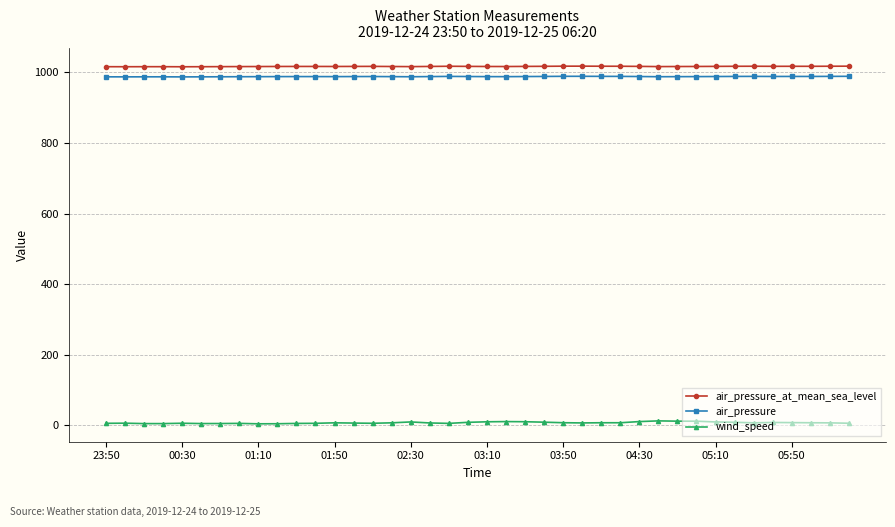

What is the value of the air_pressure point at the 40th from the left?

989.0